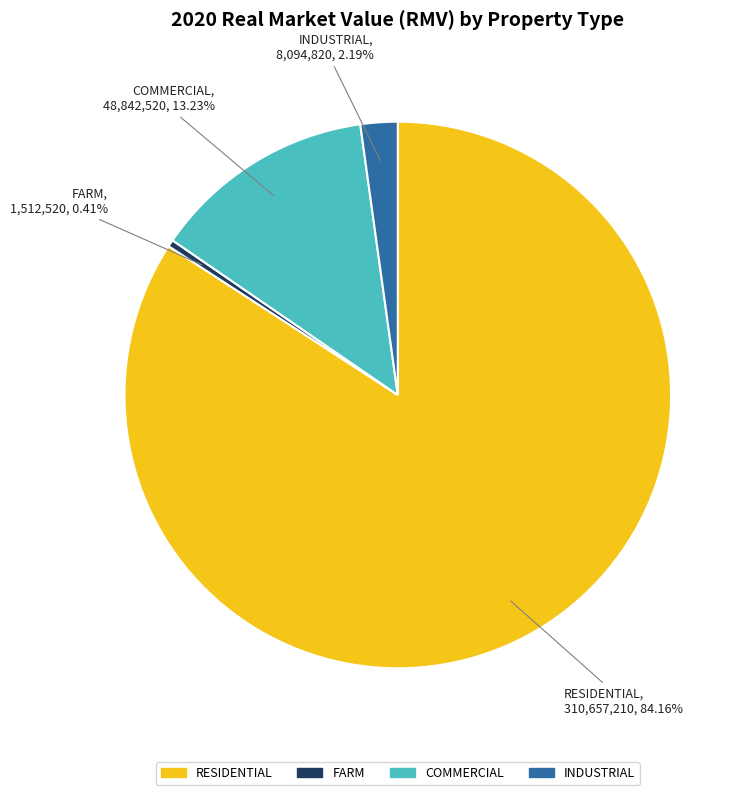

The FARM slice represents 0% of the pie. True or false?

True